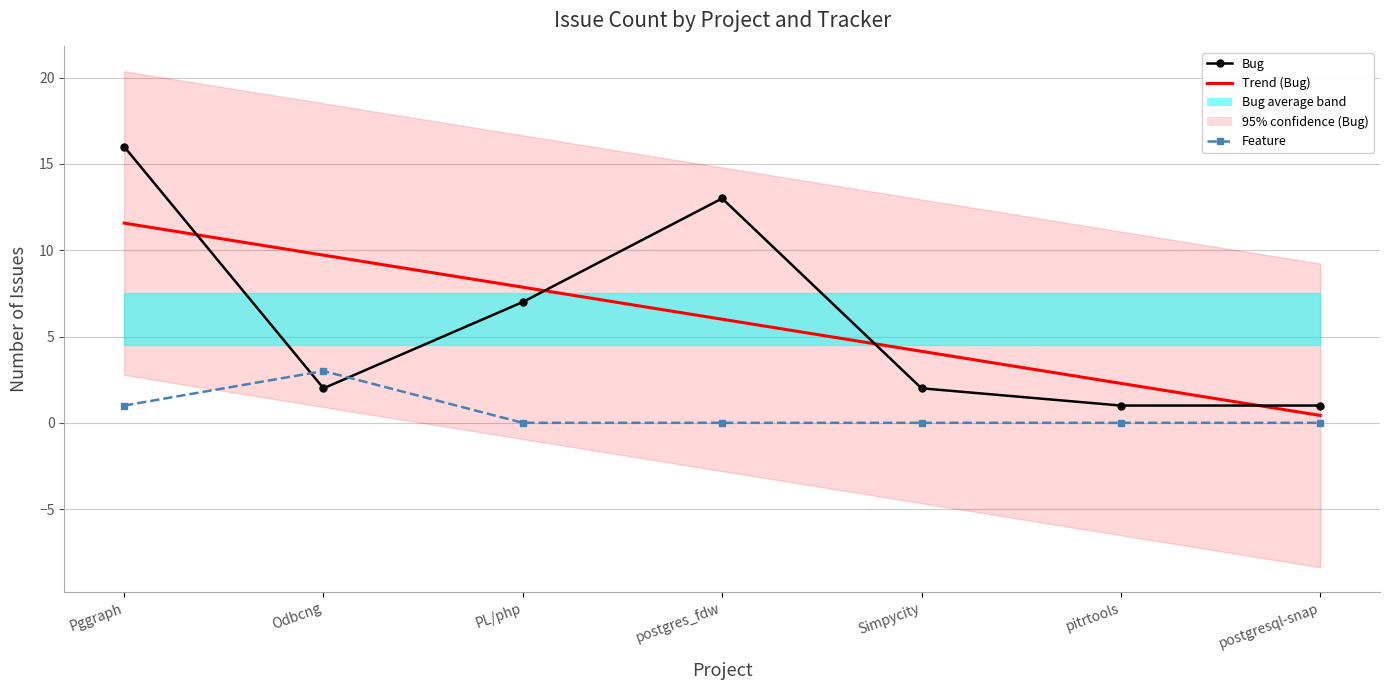

How many intersections are there between Feature and Bug?

2